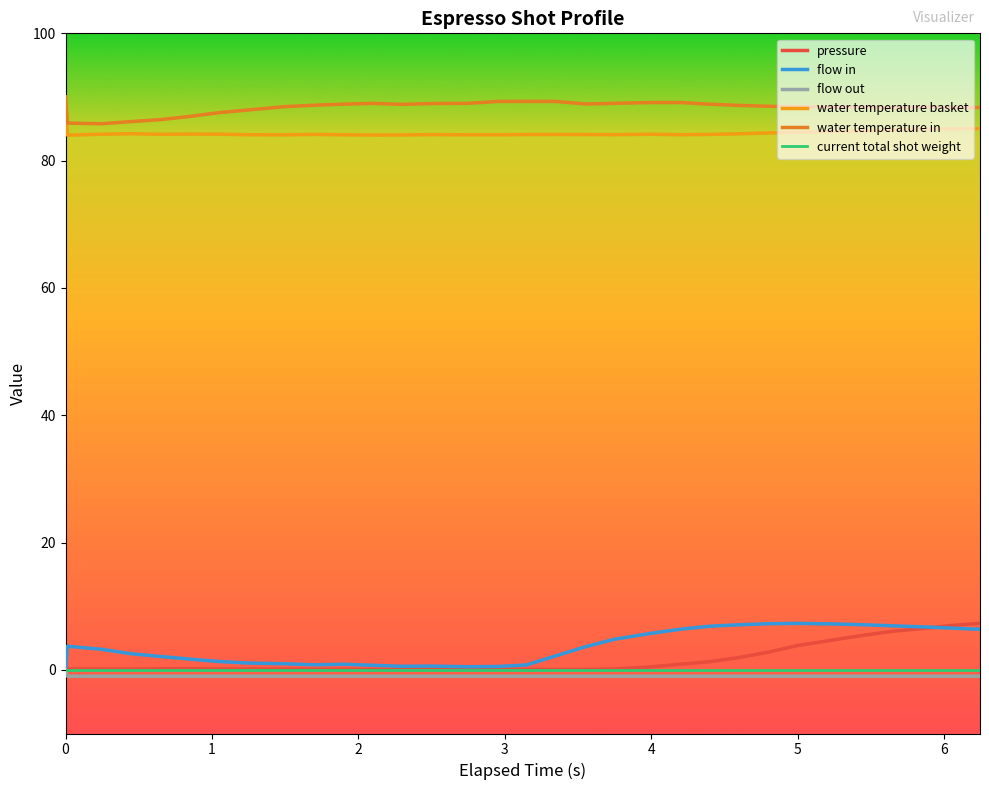

At how many categories does at least one series exceed 19?

32